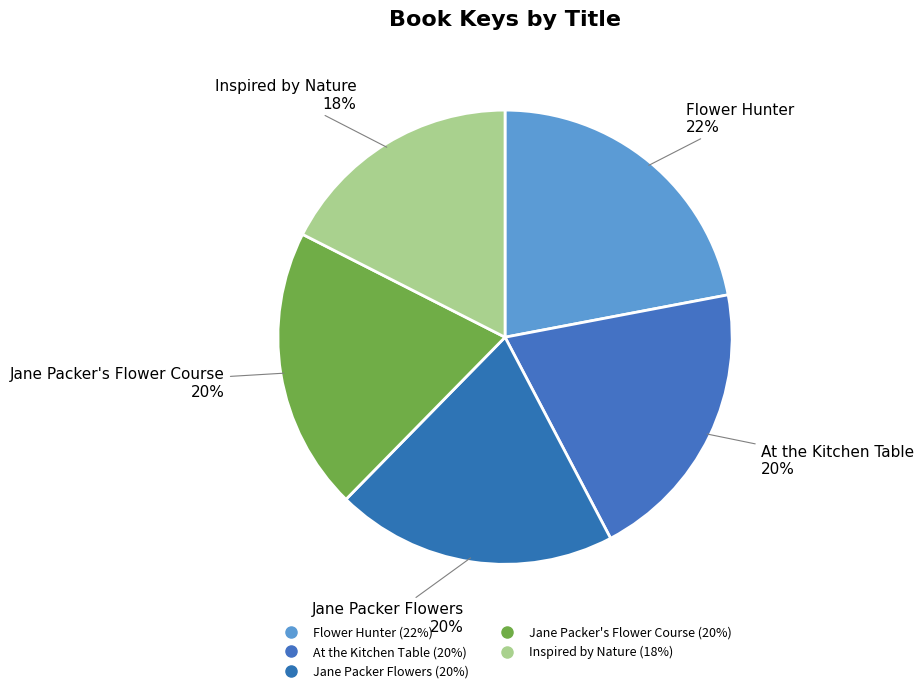

What portion of the pie excludes Inspired by Nature?

82.5%